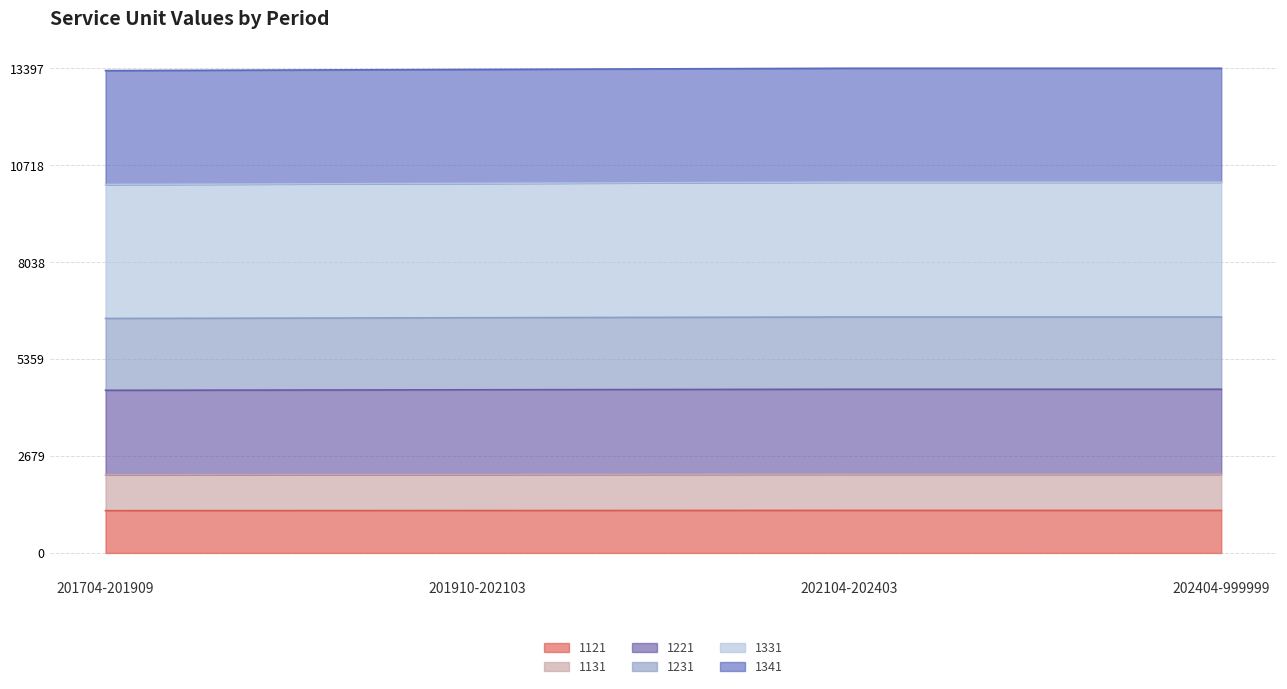

Which series has the widest spread of values?

1231